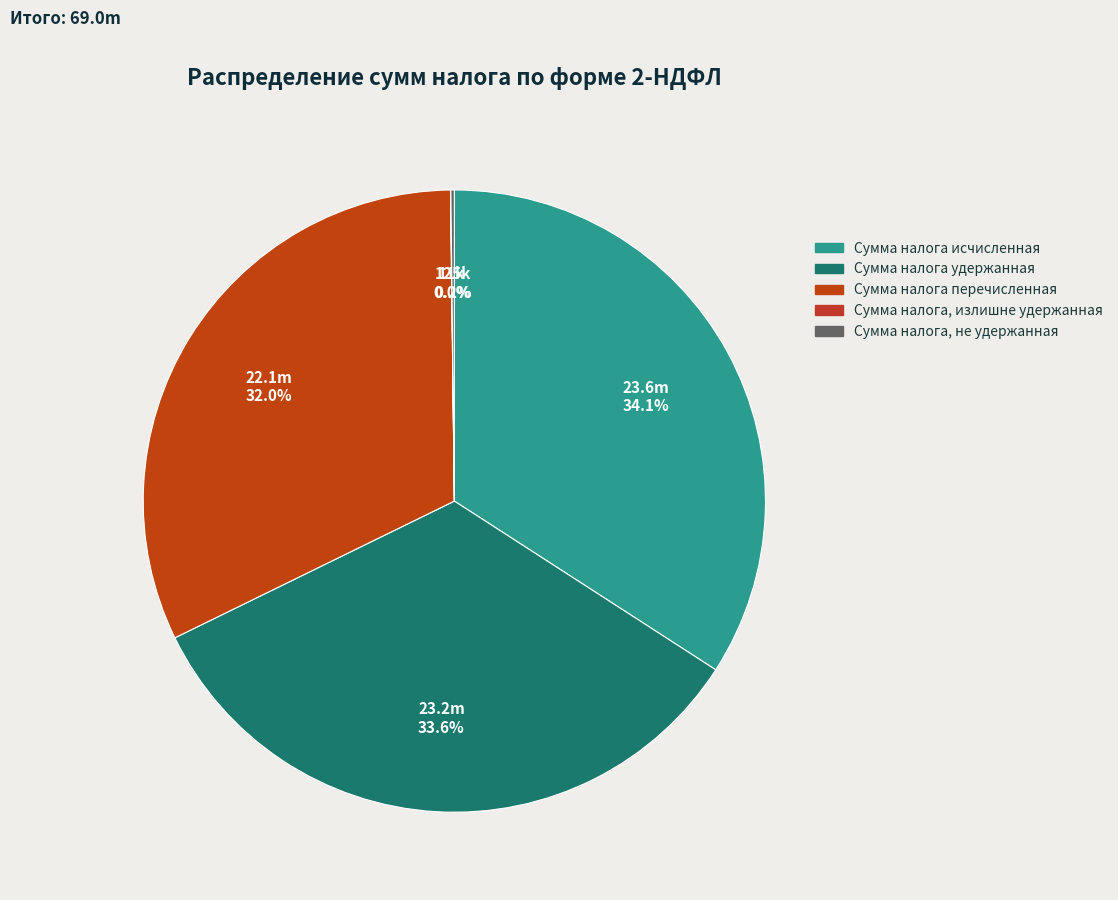

To the nearest percent, what is the combined percentage of Сумма налога перечисленная and Сумма налога, не удержанная?

32%